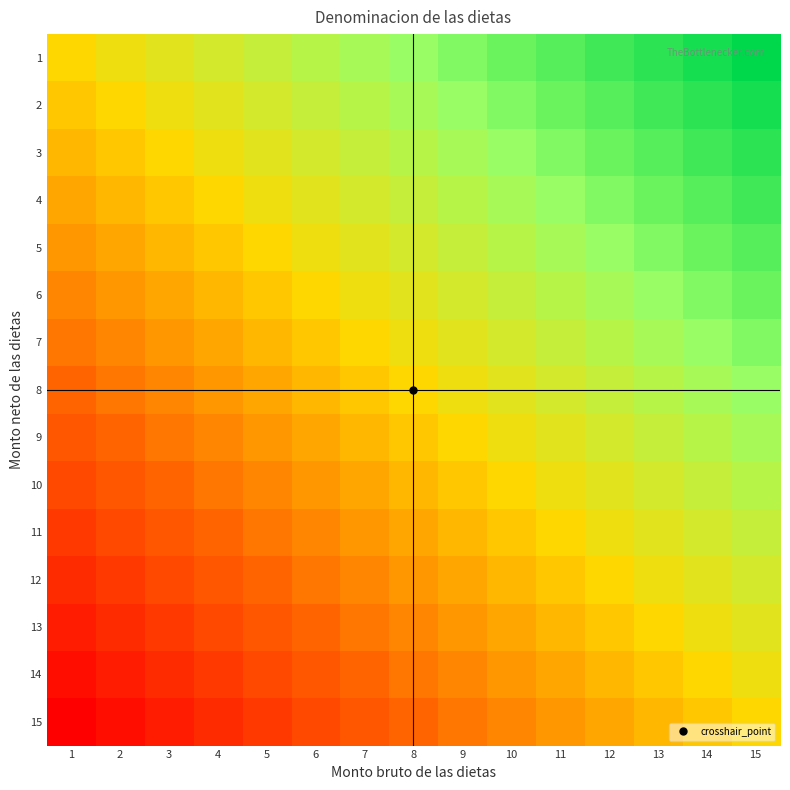

Reading left to right, what are all the values shown in this chart?

1: 1=0.5	2=0.5	3=0.6	4=0.6	5=0.6	6=0.7	7=0.7	8=0.7	9=0.8	10=0.8	11=0.9	12=0.9	13=0.9	14=1.0	15=1.0
2: 1=0.5	2=0.5	3=0.5	4=0.6	5=0.6	6=0.6	7=0.7	8=0.7	9=0.7	10=0.8	11=0.8	12=0.9	13=0.9	14=0.9	15=1.0
3: 1=0.4	2=0.5	3=0.5	4=0.5	5=0.6	6=0.6	7=0.6	8=0.7	9=0.7	10=0.7	11=0.8	12=0.8	13=0.9	14=0.9	15=0.9
4: 1=0.4	2=0.4	3=0.5	4=0.5	5=0.5	6=0.6	7=0.6	8=0.6	9=0.7	10=0.7	11=0.7	12=0.8	13=0.8	14=0.9	15=0.9
5: 1=0.4	2=0.4	3=0.4	4=0.5	5=0.5	6=0.5	7=0.6	8=0.6	9=0.6	10=0.7	11=0.7	12=0.7	13=0.8	14=0.8	15=0.9
6: 1=0.3	2=0.4	3=0.4	4=0.4	5=0.5	6=0.5	7=0.5	8=0.6	9=0.6	10=0.6	11=0.7	12=0.7	13=0.7	14=0.8	15=0.8
7: 1=0.3	2=0.3	3=0.4	4=0.4	5=0.4	6=0.5	7=0.5	8=0.5	9=0.6	10=0.6	11=0.6	12=0.7	13=0.7	14=0.7	15=0.8
8: 1=0.2	2=0.3	3=0.3	4=0.4	5=0.4	6=0.4	7=0.5	8=0.5	9=0.5	10=0.6	11=0.6	12=0.6	13=0.7	14=0.7	15=0.7
9: 1=0.2	2=0.2	3=0.3	4=0.3	5=0.4	6=0.4	7=0.4	8=0.5	9=0.5	10=0.5	11=0.6	12=0.6	13=0.6	14=0.7	15=0.7
10: 1=0.2	2=0.2	3=0.2	4=0.3	5=0.3	6=0.4	7=0.4	8=0.4	9=0.5	10=0.5	11=0.5	12=0.6	13=0.6	14=0.6	15=0.7
11: 1=0.1	2=0.2	3=0.2	4=0.2	5=0.3	6=0.3	7=0.4	8=0.4	9=0.4	10=0.5	11=0.5	12=0.5	13=0.6	14=0.6	15=0.6
12: 1=0.1	2=0.1	3=0.2	4=0.2	5=0.2	6=0.3	7=0.3	8=0.4	9=0.4	10=0.4	11=0.5	12=0.5	13=0.5	14=0.6	15=0.6
13: 1=0.1	2=0.1	3=0.1	4=0.2	5=0.2	6=0.2	7=0.3	8=0.3	9=0.4	10=0.4	11=0.4	12=0.5	13=0.5	14=0.5	15=0.6
14: 1=0.0	2=0.1	3=0.1	4=0.1	5=0.2	6=0.2	7=0.2	8=0.3	9=0.3	10=0.4	11=0.4	12=0.4	13=0.5	14=0.5	15=0.5
15: 1=0.0	2=0.0	3=0.1	4=0.1	5=0.1	6=0.2	7=0.2	8=0.2	9=0.3	10=0.3	11=0.4	12=0.4	13=0.4	14=0.5	15=0.5